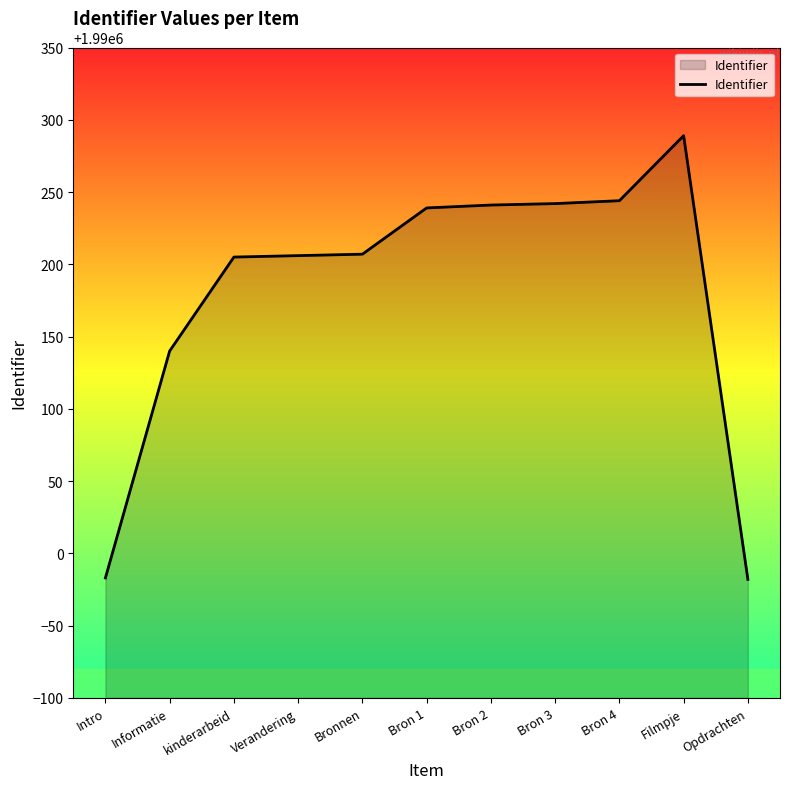

Is it true that the value at Bronnen is 1353639?

False